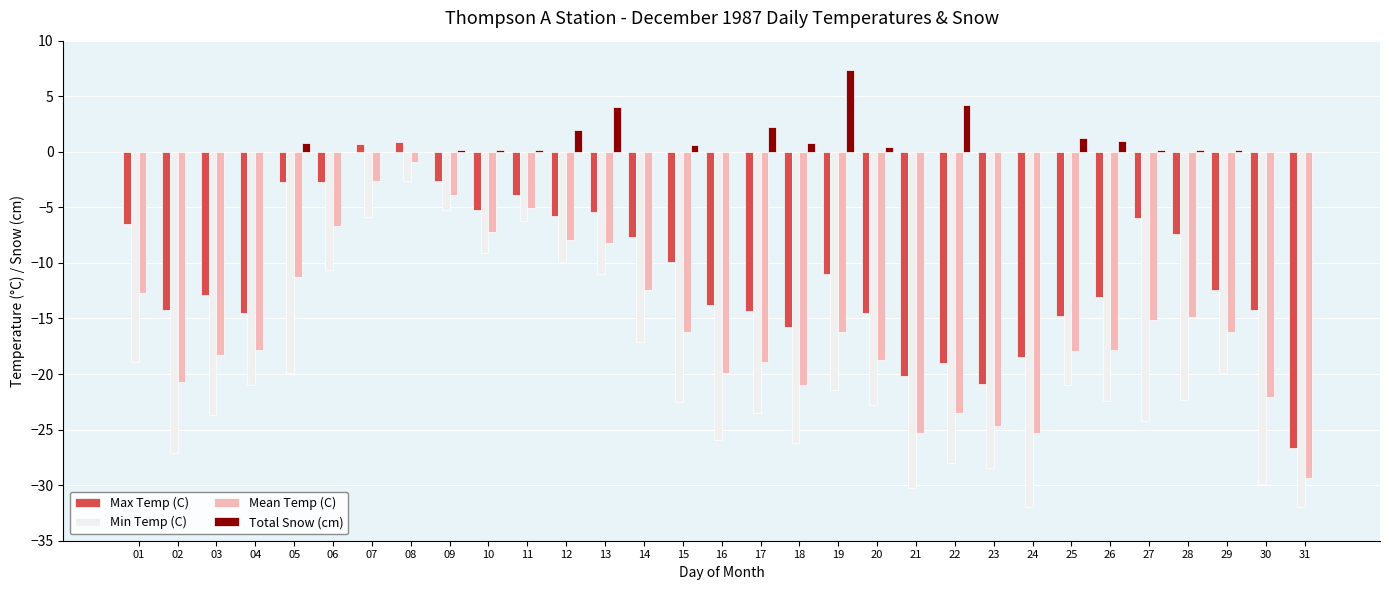

What are all the series names shown in the legend?

Max Temp (C), Min Temp (C), Mean Temp (C), Total Snow (cm)